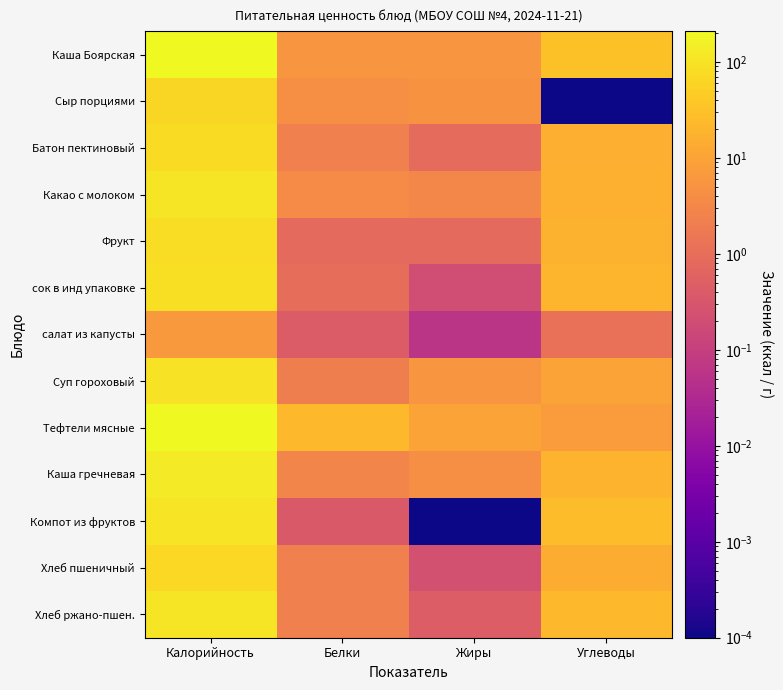

At which category does the chart reach its peak across all series?

Калорийность